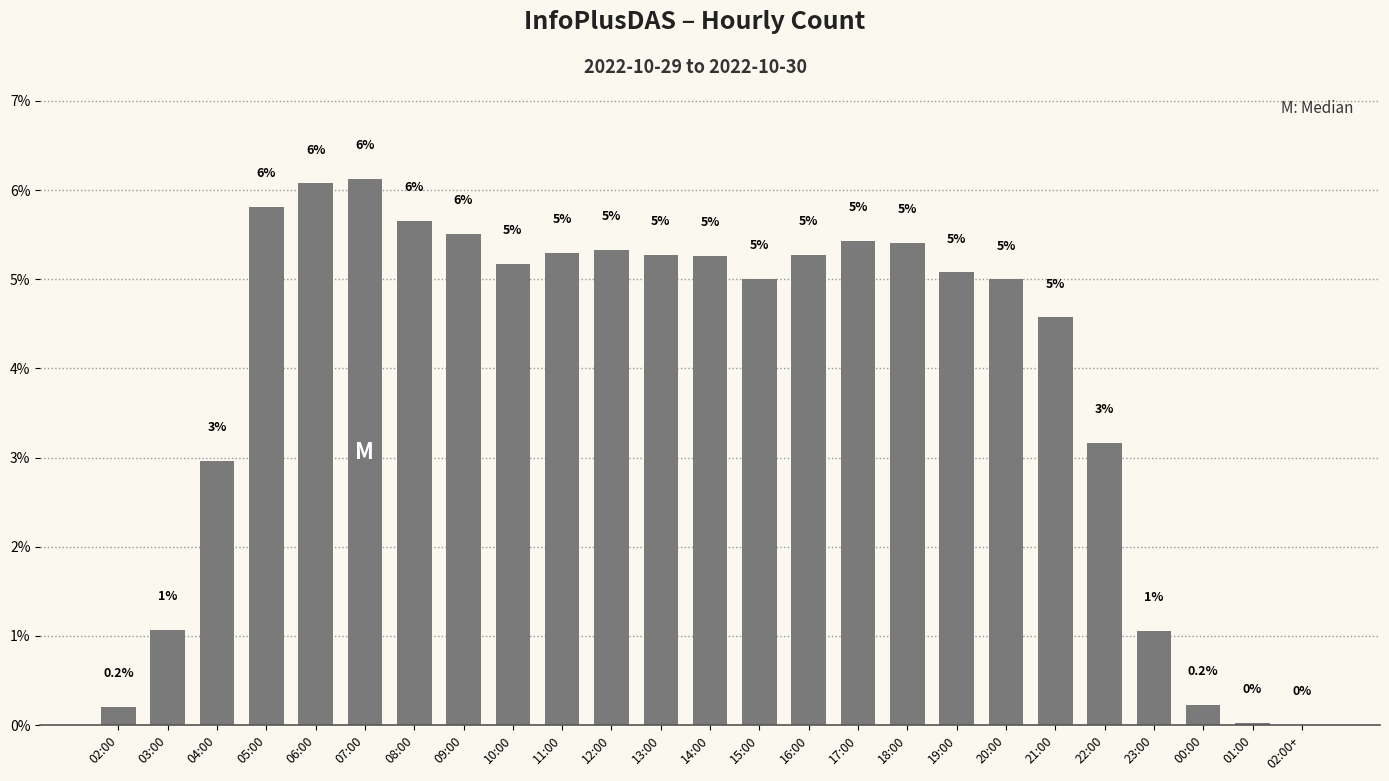

What is the average value?

4.0